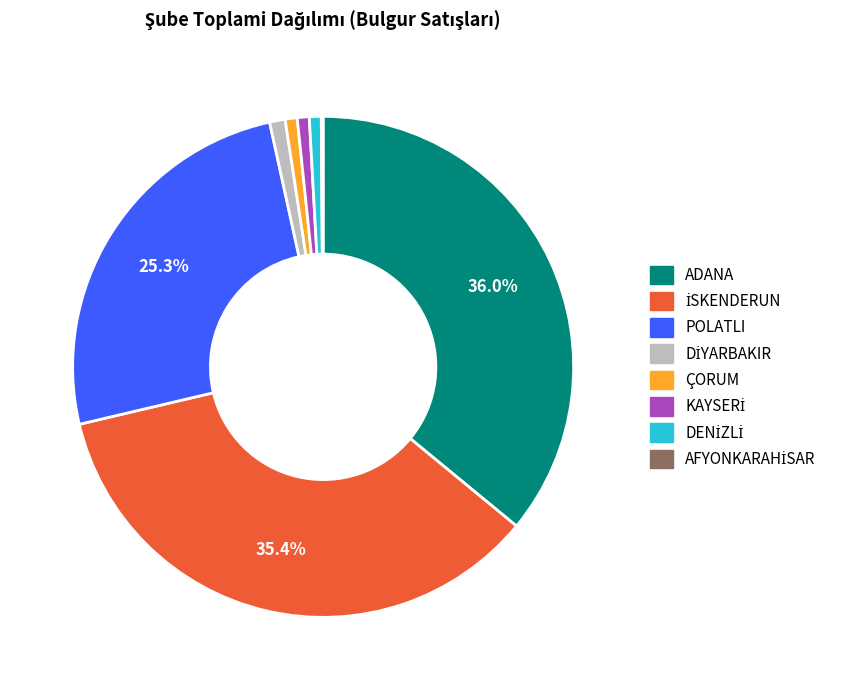

What is the largest slice in the pie chart?

ADANA